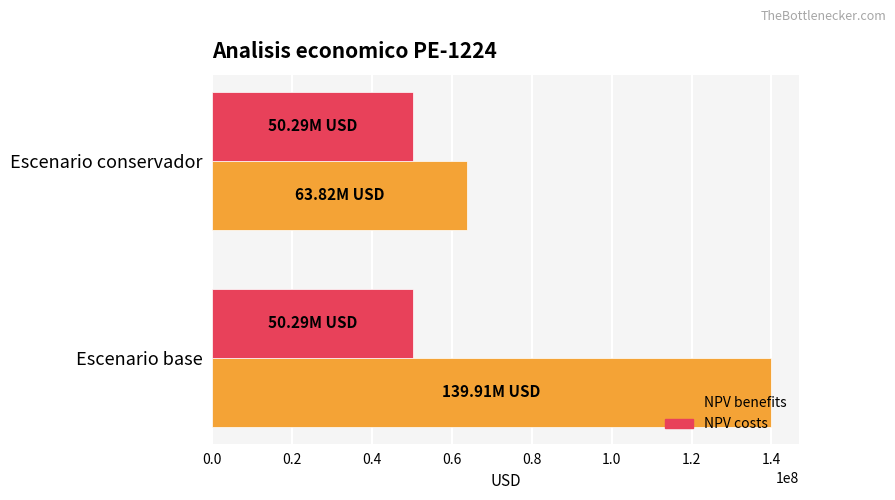

What is the spread (max minus min) of values at Escenario conservador?

13525649.2